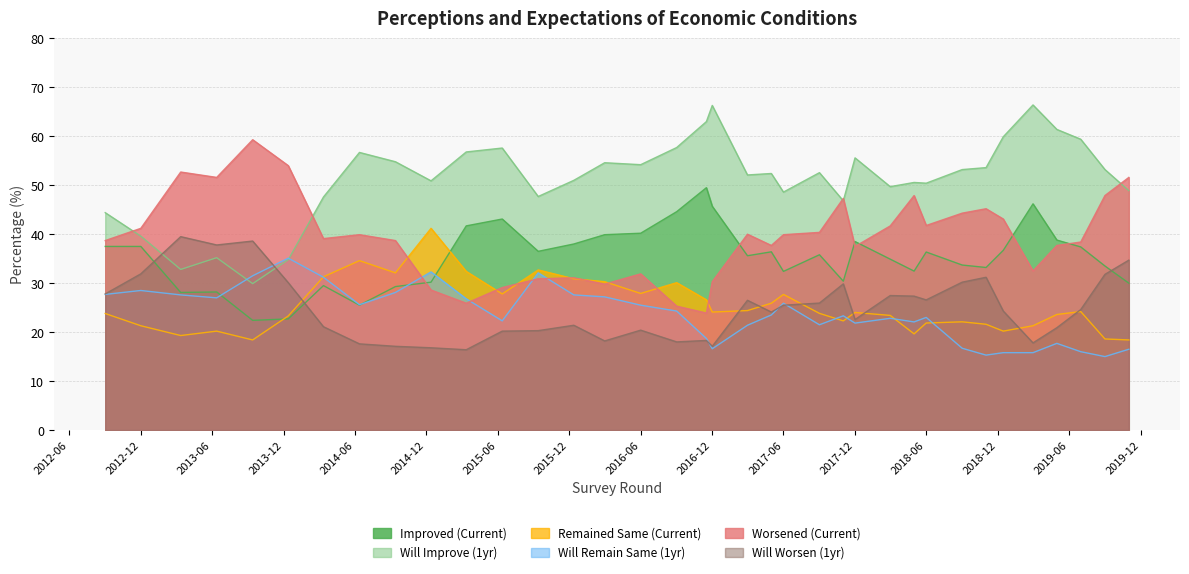

How many interior local peaks does the Remained Same (Current) series have?

9